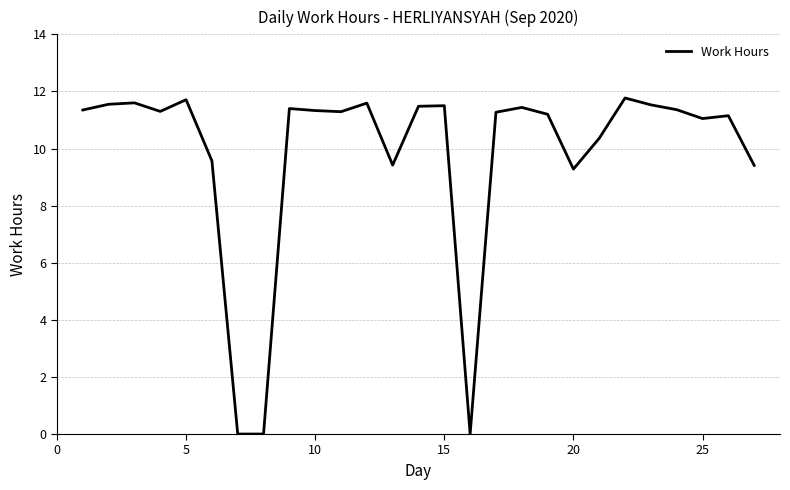

What is the maximum value shown in the chart?

11.8